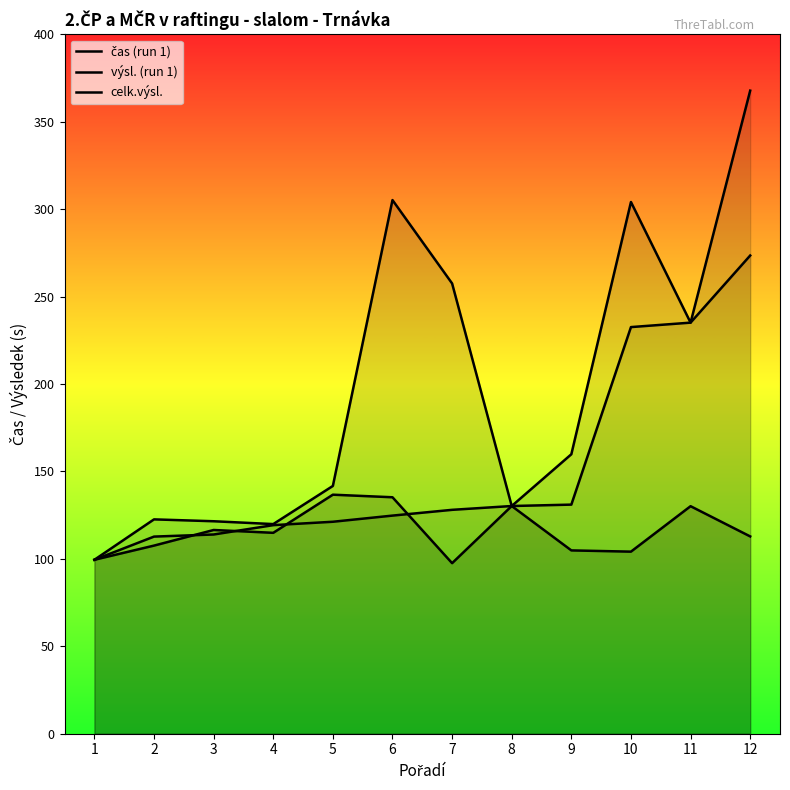

How many times do celk.výsl. and čas (run 1) cross each other?

4